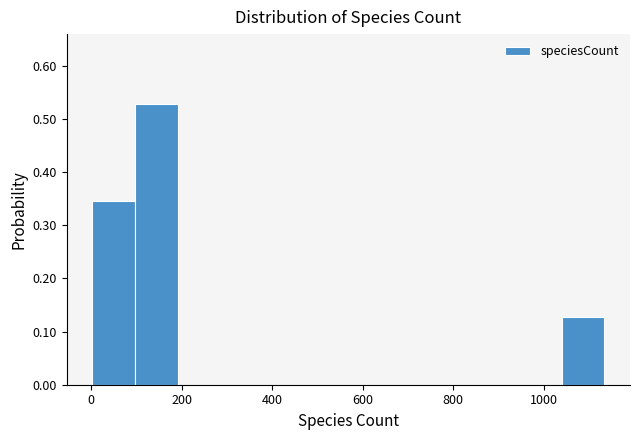

Reading left to right, transcribe this chart: for each bar, give the range it covers on the x-axis and its height. Neither the bar edges nor the heights are printed on the chart, so give them approximately, as read against the axes.

0 to 100: 0.35
100 to 200: 0.53
200 to 280: 0
280 to 380: 0
380 to 480: 0
480 to 560: 0
560 to 660: 0
660 to 760: 0
760 to 860: 0
860 to 940: 0
940 to 1040: 0
1040 to 1140: 0.13